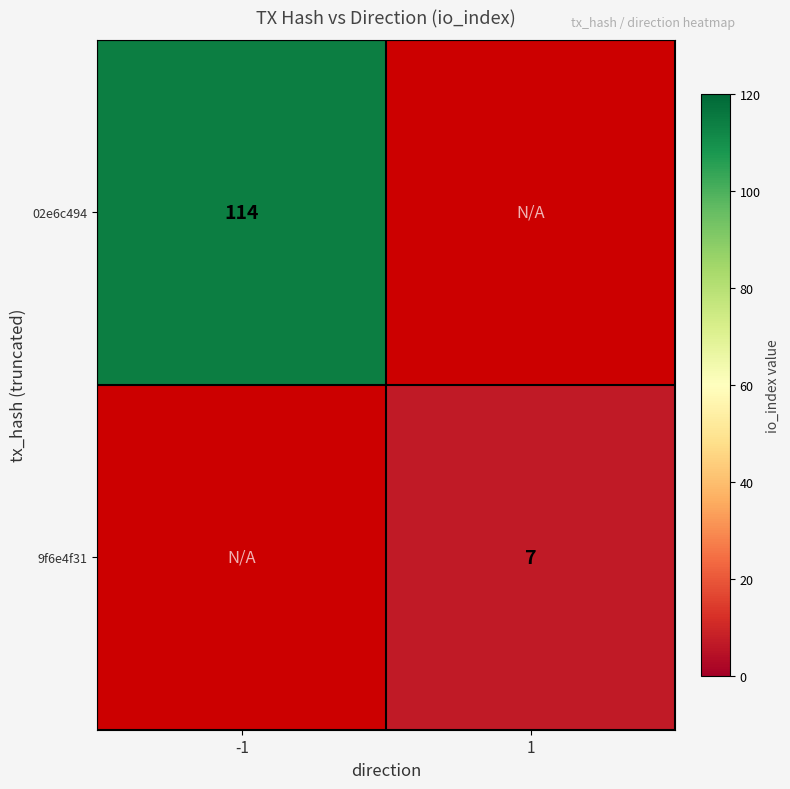

The 9f6e4f31 series shows 7 at 1. True or false?

True